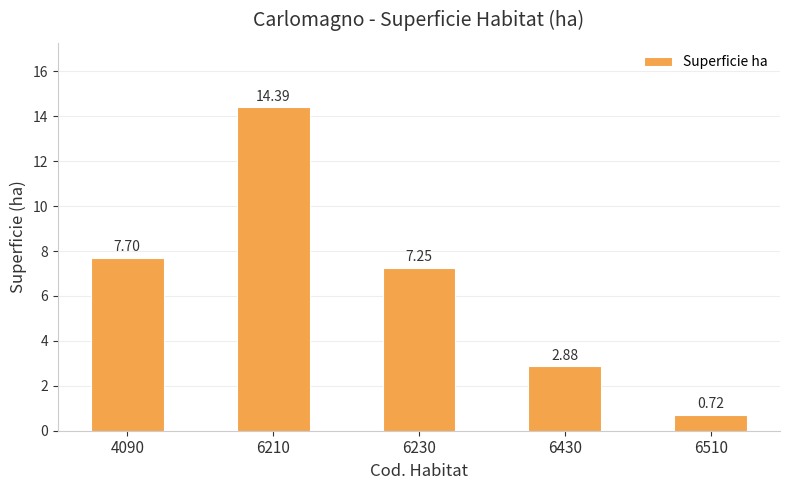

Rank the categories by value from highest to lowest.

6210, 4090, 6230, 6430, 6510